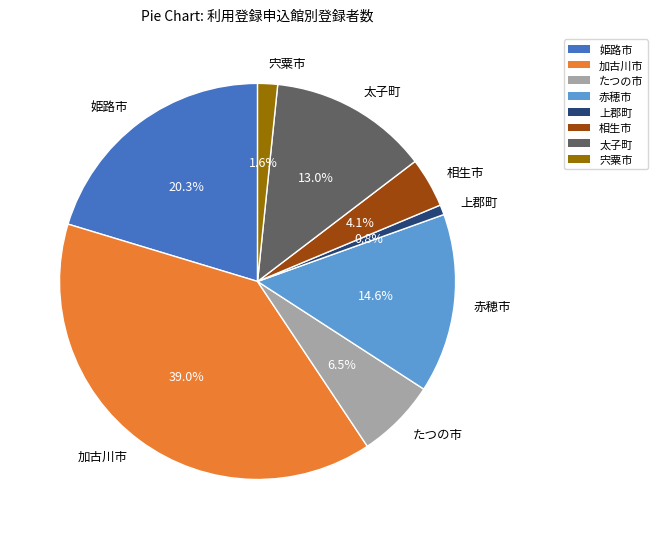

Is 上郡町 the majority of the pie?

No